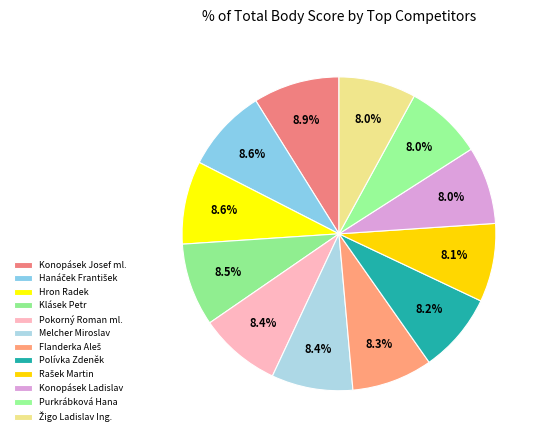

Which has a higher value, Hanáček František or Hron Radek?

Hanáček František